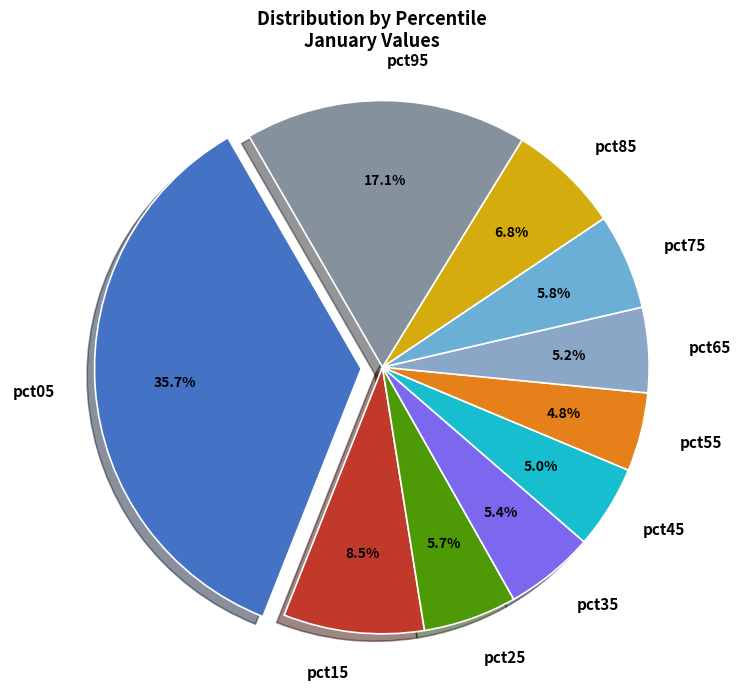

The pct85 slice represents 7% of the pie. True or false?

True